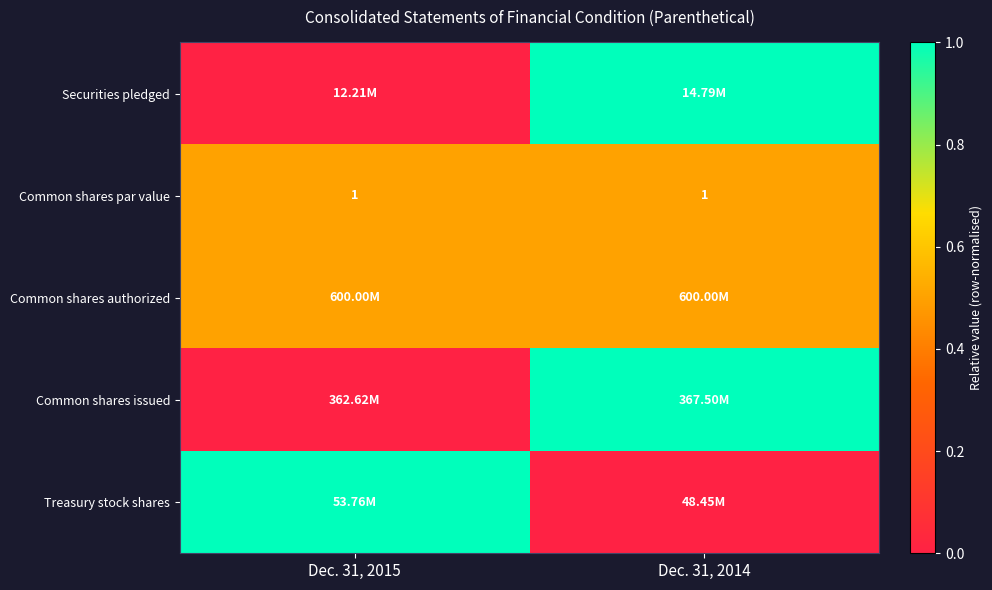

What is the sum of all Common shares par value values?

2.0